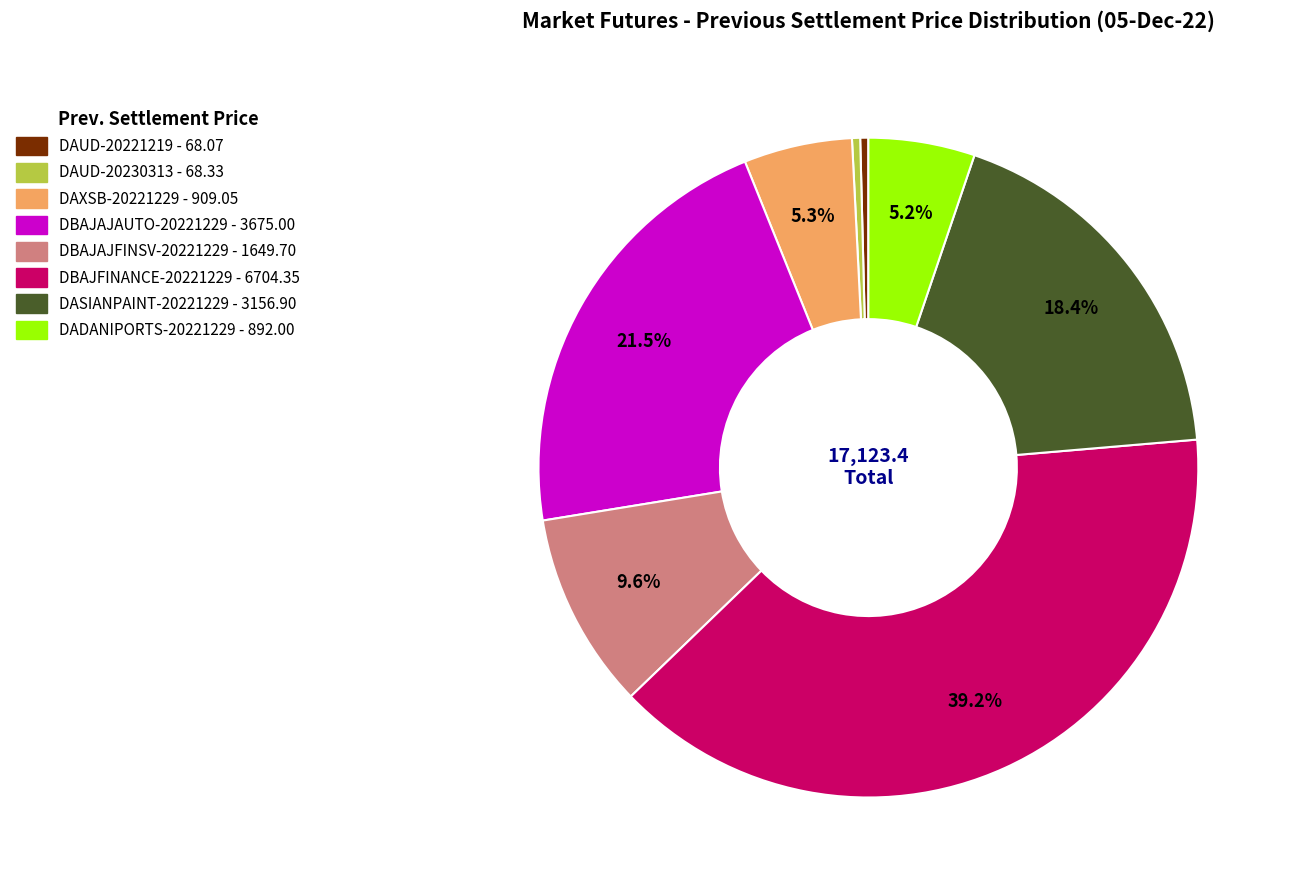

How many slices are in this pie chart?

8